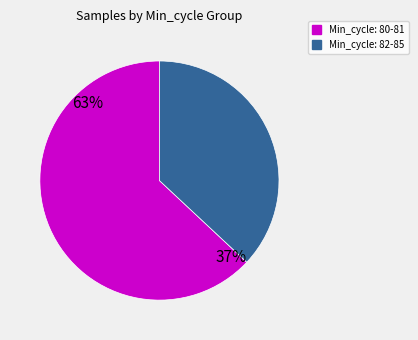

Is it true that 81 is 1% of the pie?

False